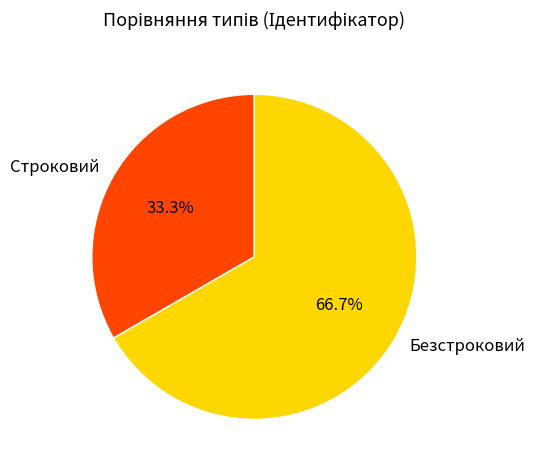

Which slice is the smallest?

Строковий